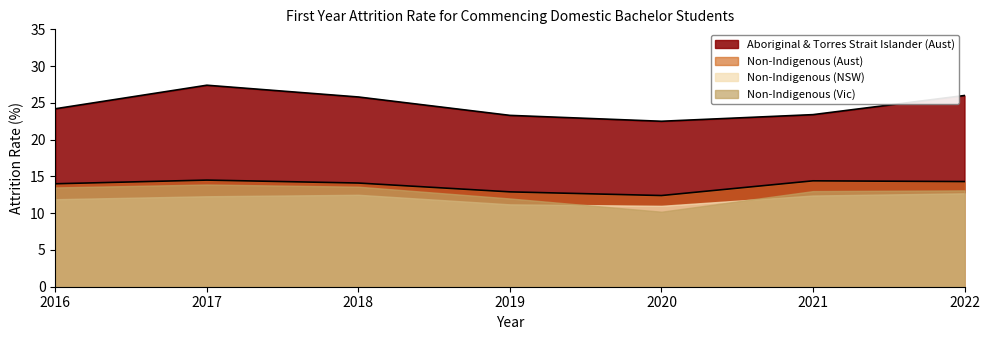

Rank the series by their maximum value, from highest to lowest.

Aboriginal & Torres Strait Islander (Aust), Non-Indigenous (Aust), Non-Indigenous (Vic), Non-Indigenous (NSW)